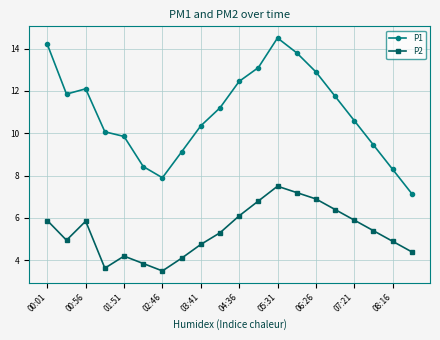

What is the value of the P2 point at the 4th from the left?

3.6